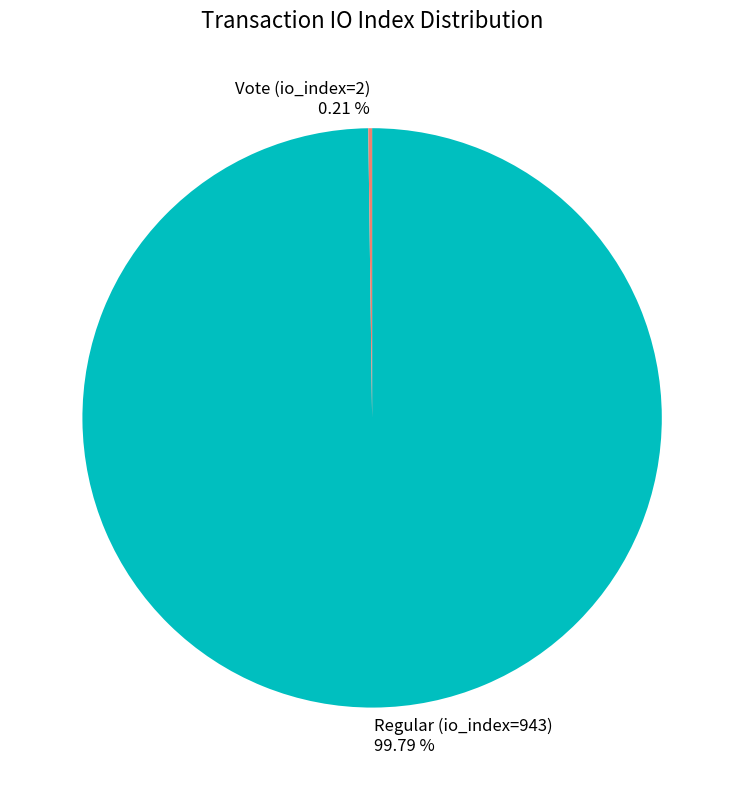

What is the majority slice?

Regular (io_index=943)